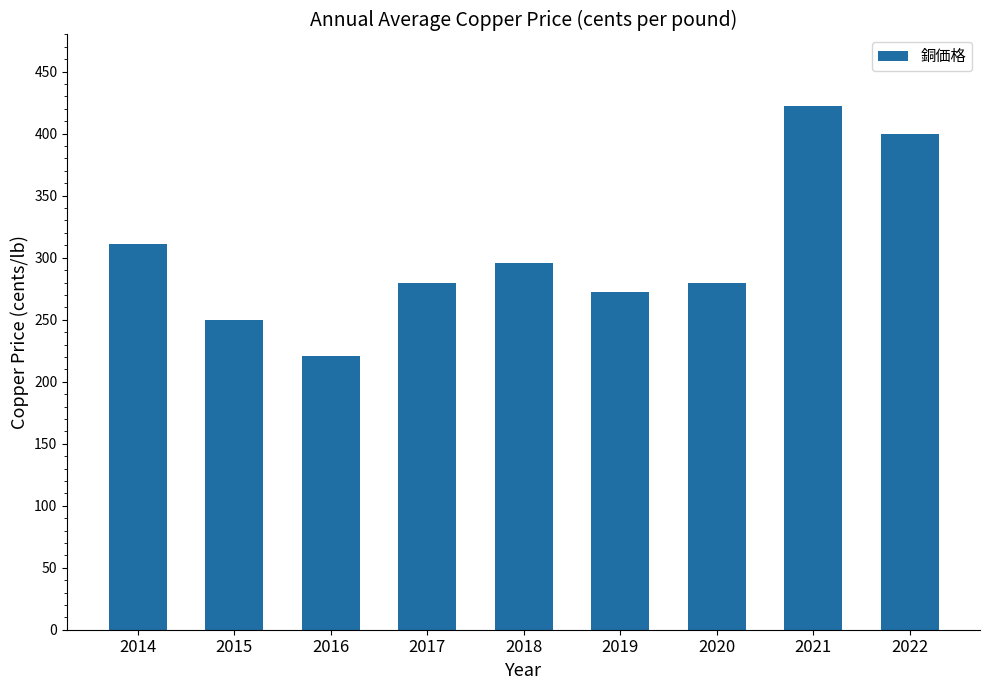

How many bars are there in total?

9